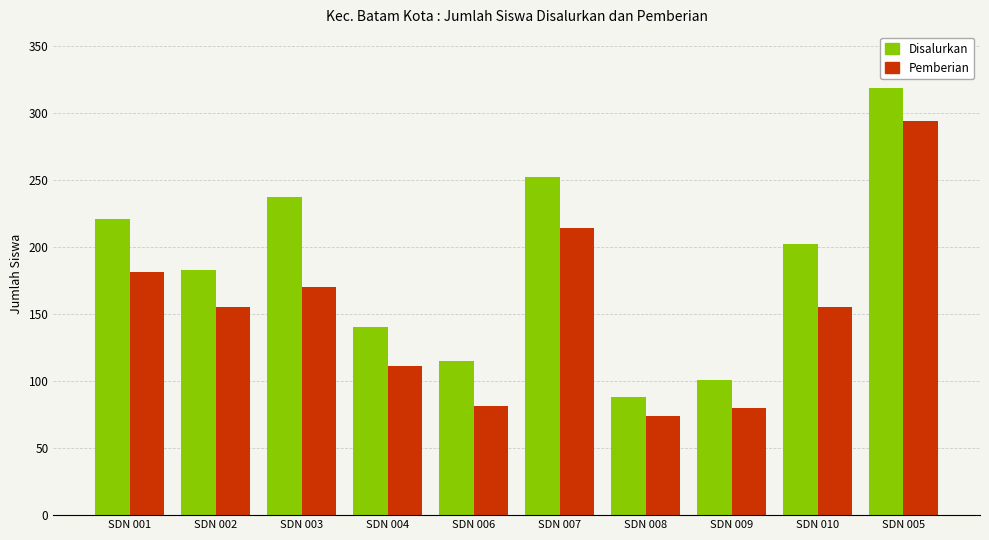

List the labels in order of Disalurkan value, smallest first.

SDN 008, SDN 009, SDN 006, SDN 004, SDN 002, SDN 010, SDN 001, SDN 003, SDN 007, SDN 005